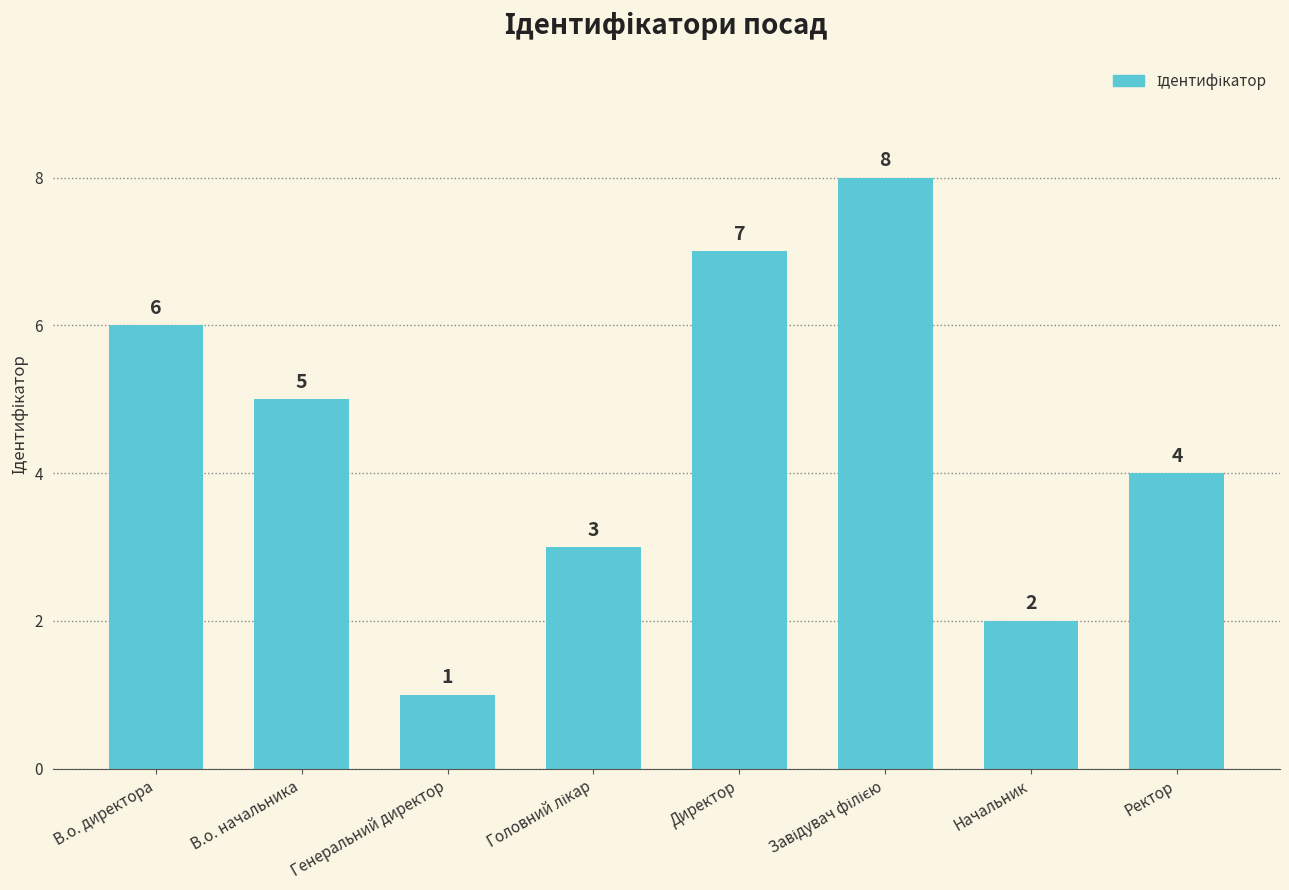

What is the value of the 8th bar from the left?

4